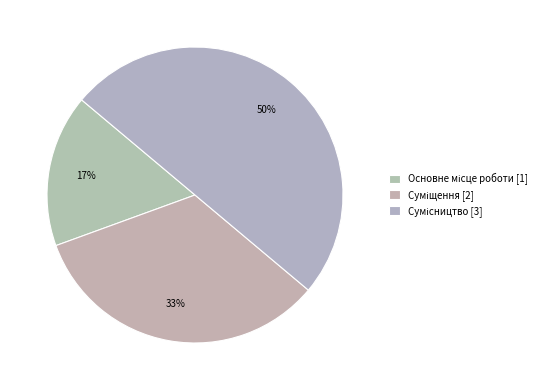

What percentage is the Суміщення slice, to the nearest percent?

33%